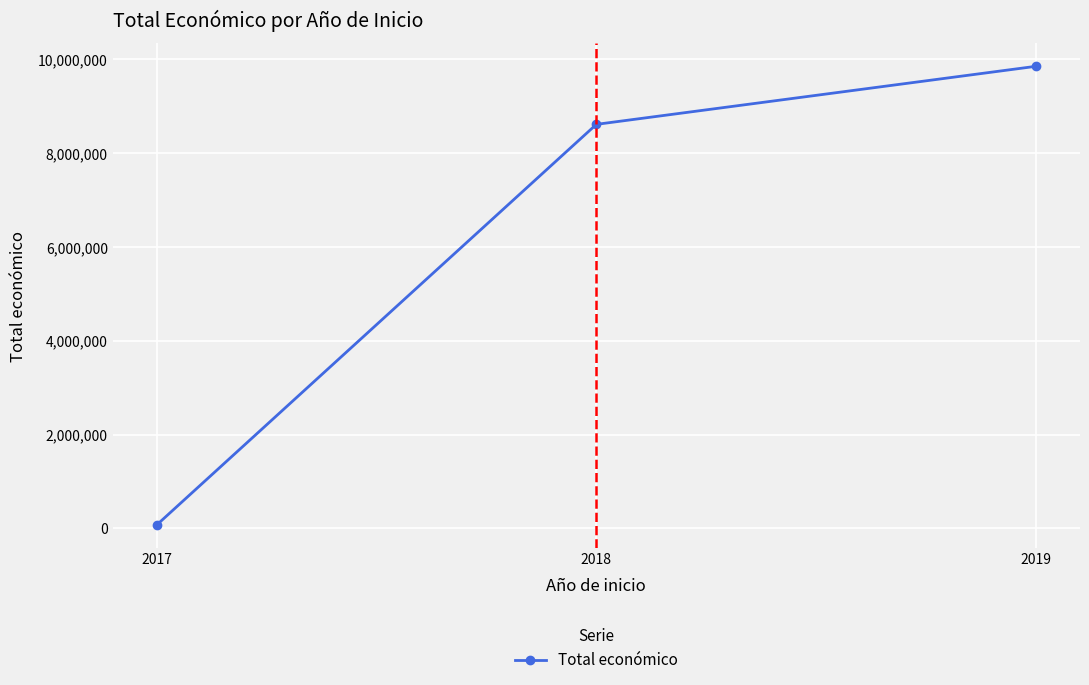

What is the maximum value shown in the chart?

9847932